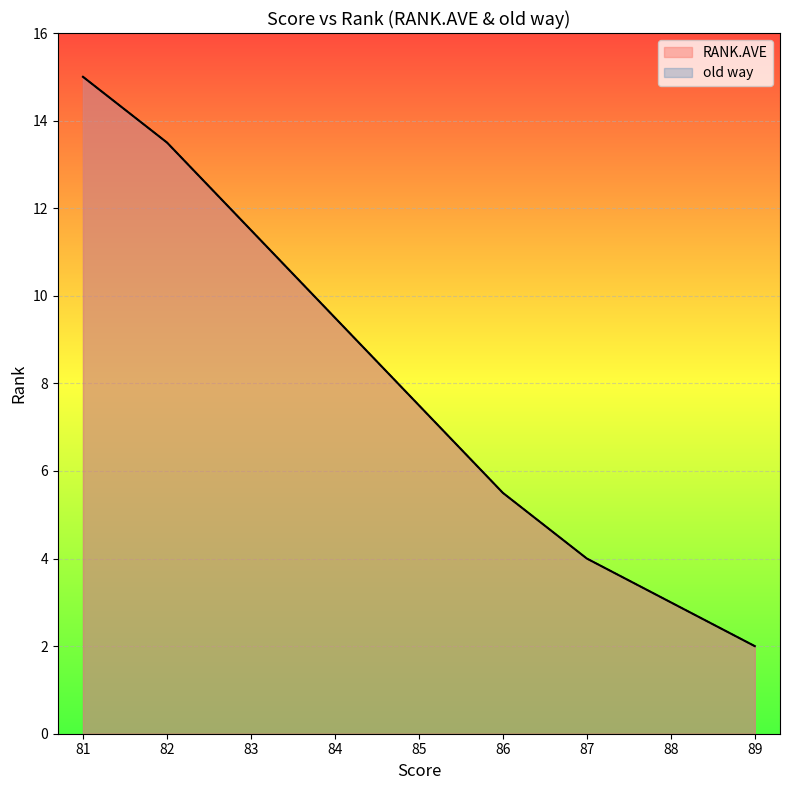

What is the value of the RANK.AVE point at the 4th from the left?

4.0